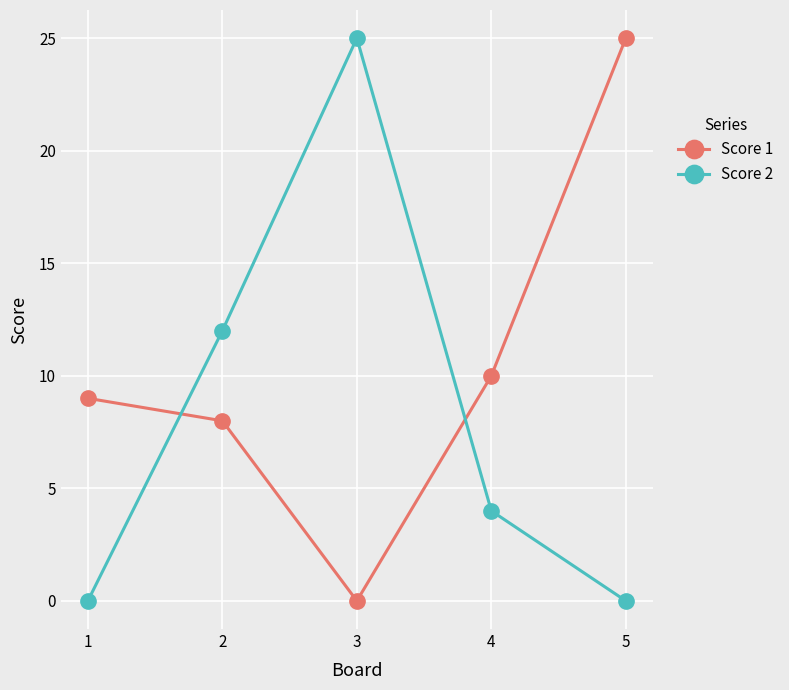

Between 1 and 4, which series saw the biggest shift?

Score 2